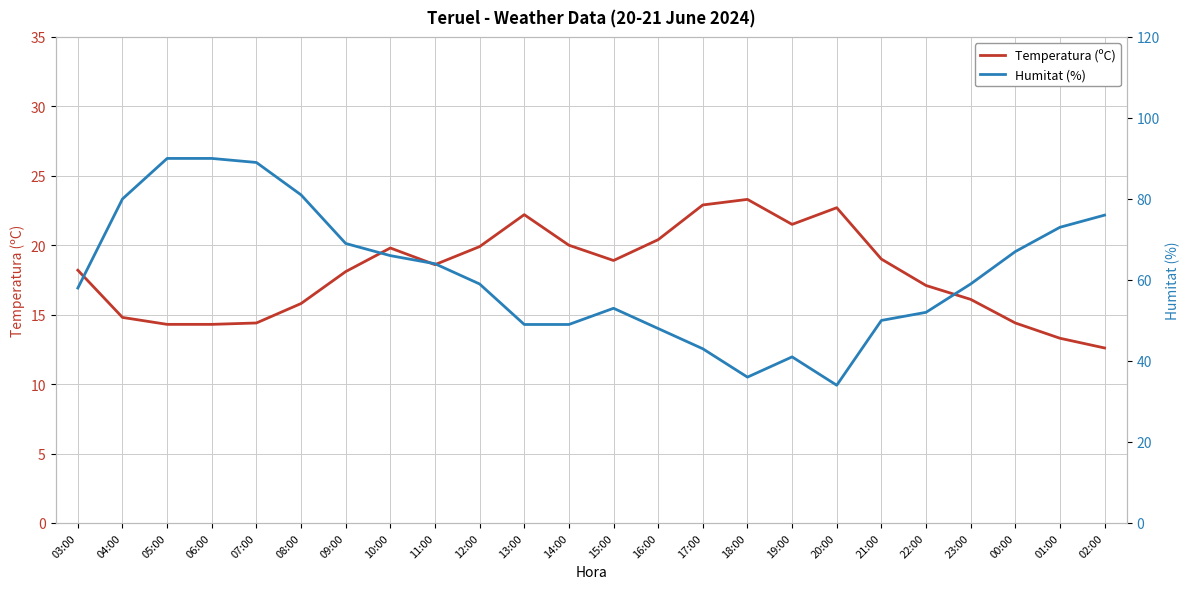

At which label does Temperatura (ºC) first exceed 18?

03:00